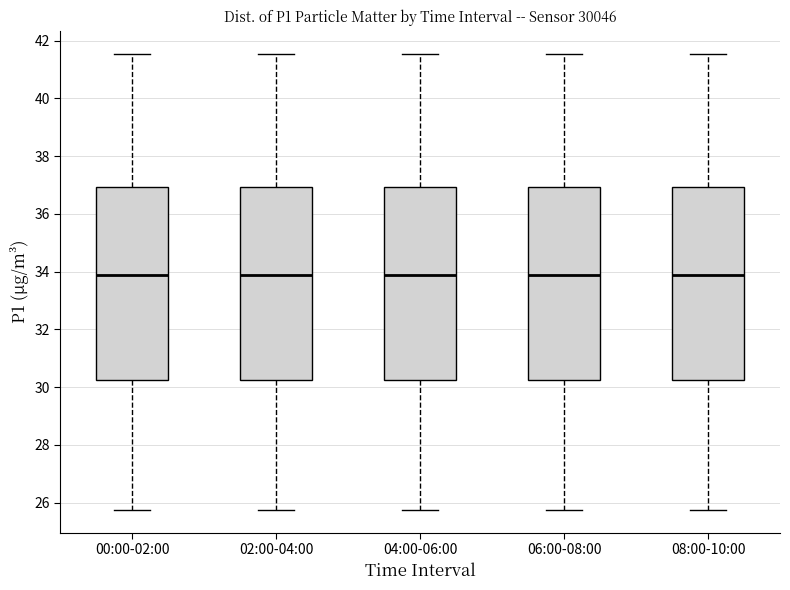

Reading left to right, read every box against the y-axis: the position of its median line, the range the box covers, and the ends of its whiskers. The values are not printed on the chart, so give them approximately, as read against the axis.

00:00-02:00: median 33.8, box 30.2 to 37.0, whiskers 25.8 to 41.6
02:00-04:00: median 33.8, box 30.2 to 37.0, whiskers 25.8 to 41.6
04:00-06:00: median 33.8, box 30.2 to 37.0, whiskers 25.8 to 41.6
06:00-08:00: median 33.8, box 30.2 to 37.0, whiskers 25.8 to 41.6
08:00-10:00: median 33.8, box 30.2 to 37.0, whiskers 25.8 to 41.6